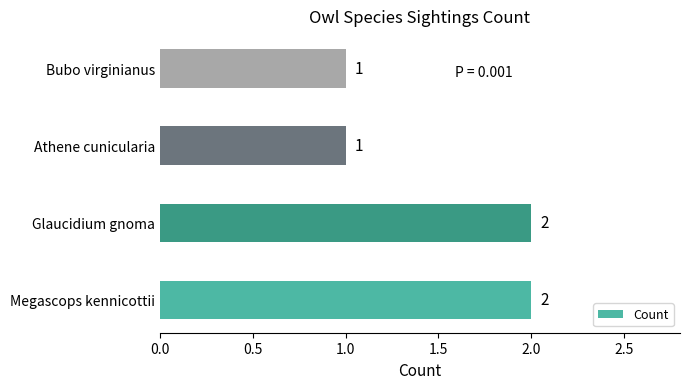

Which has a higher value, Bubo virginianus or Glaucidium gnoma?

Glaucidium gnoma